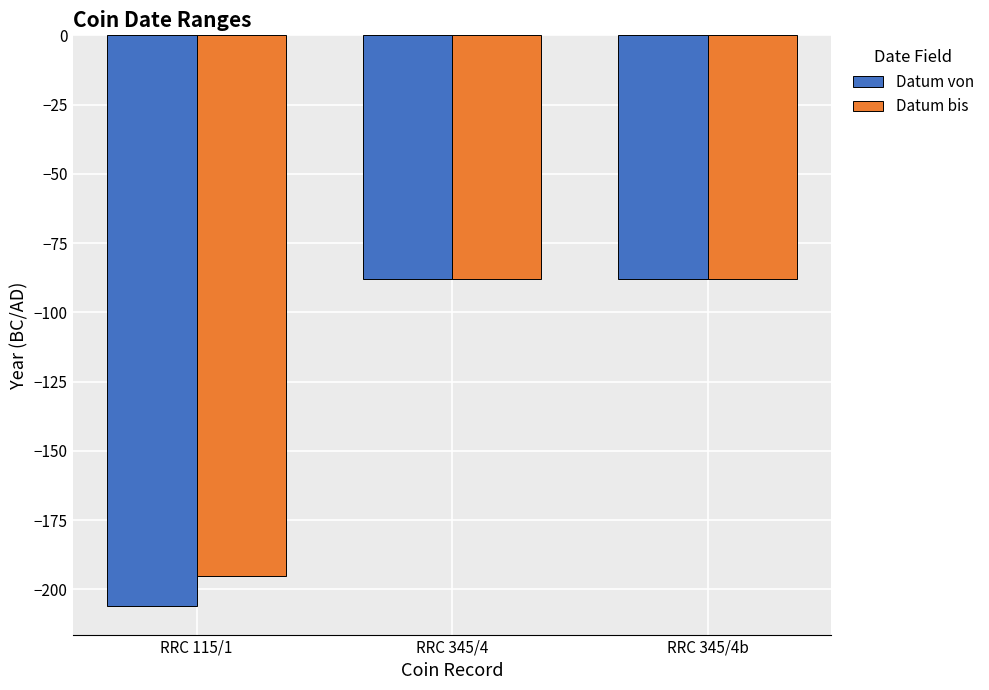

Is the value of Datum bis at RRC 345/4b greater than the value of Datum von at RRC 115/1?

Yes